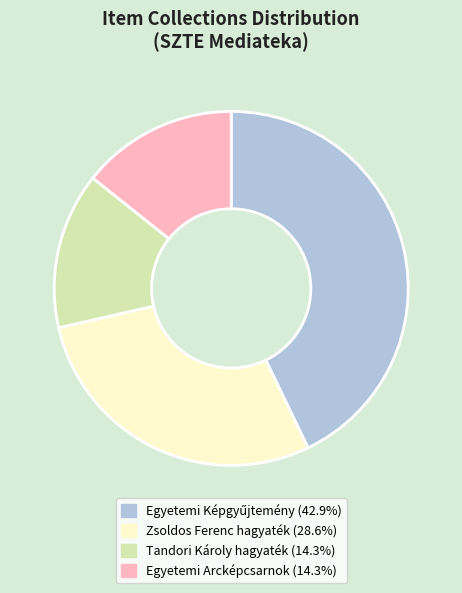

Does any single category account for the majority?

No